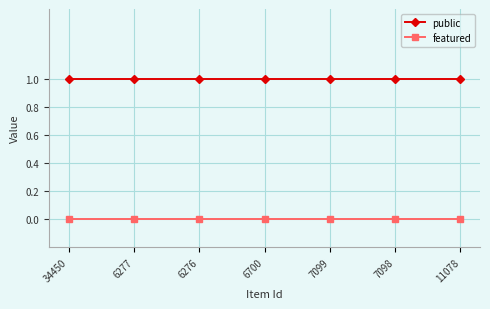

True or false: public and featured intersect in this chart.

False